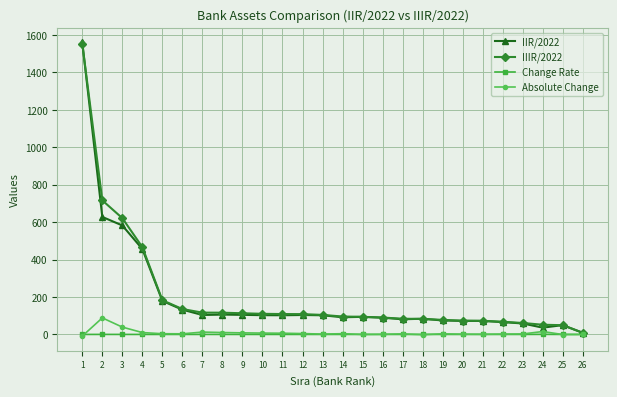

What is the maximum value shown in the chart?

1559.5